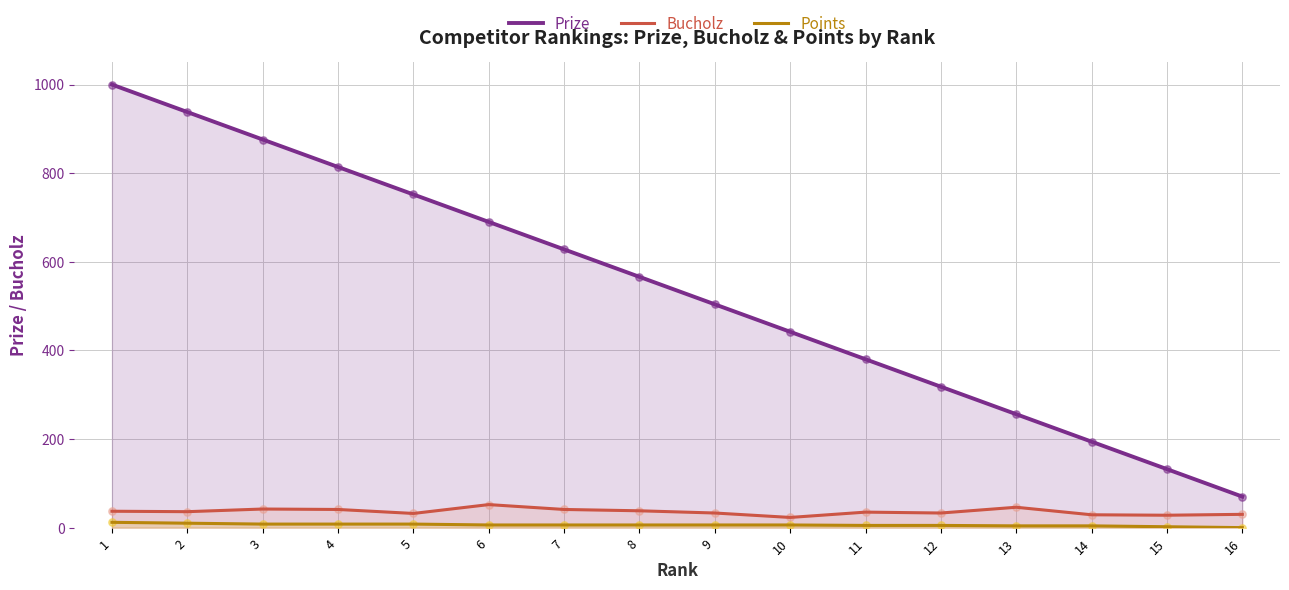

Is the value of Points at 15 greater than the value of Bucholz at 12?

No